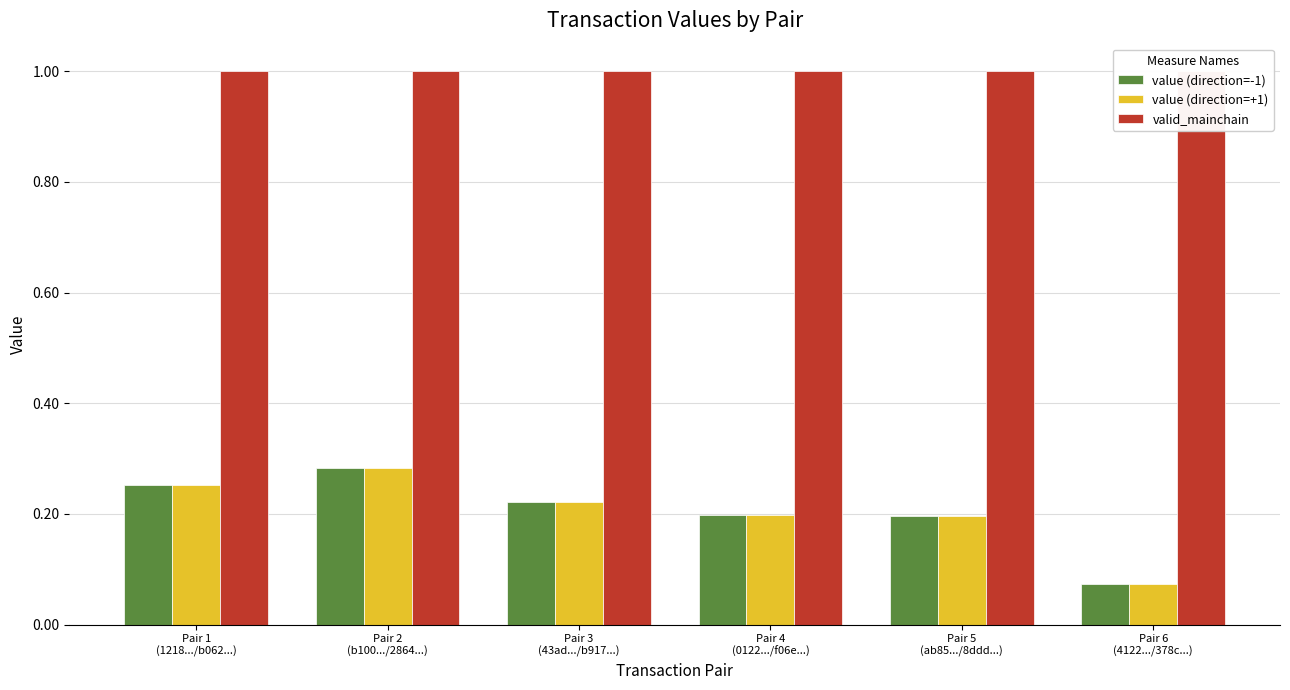

List the labels in order of value (direction=-1) value, smallest first.

Pair 6
(4122.../378c...), Pair 5
(ab85.../8ddd...), Pair 4
(0122.../f06e...), Pair 3
(43ad.../b917...), Pair 1
(1218.../b062...), Pair 2
(b100.../2864...)